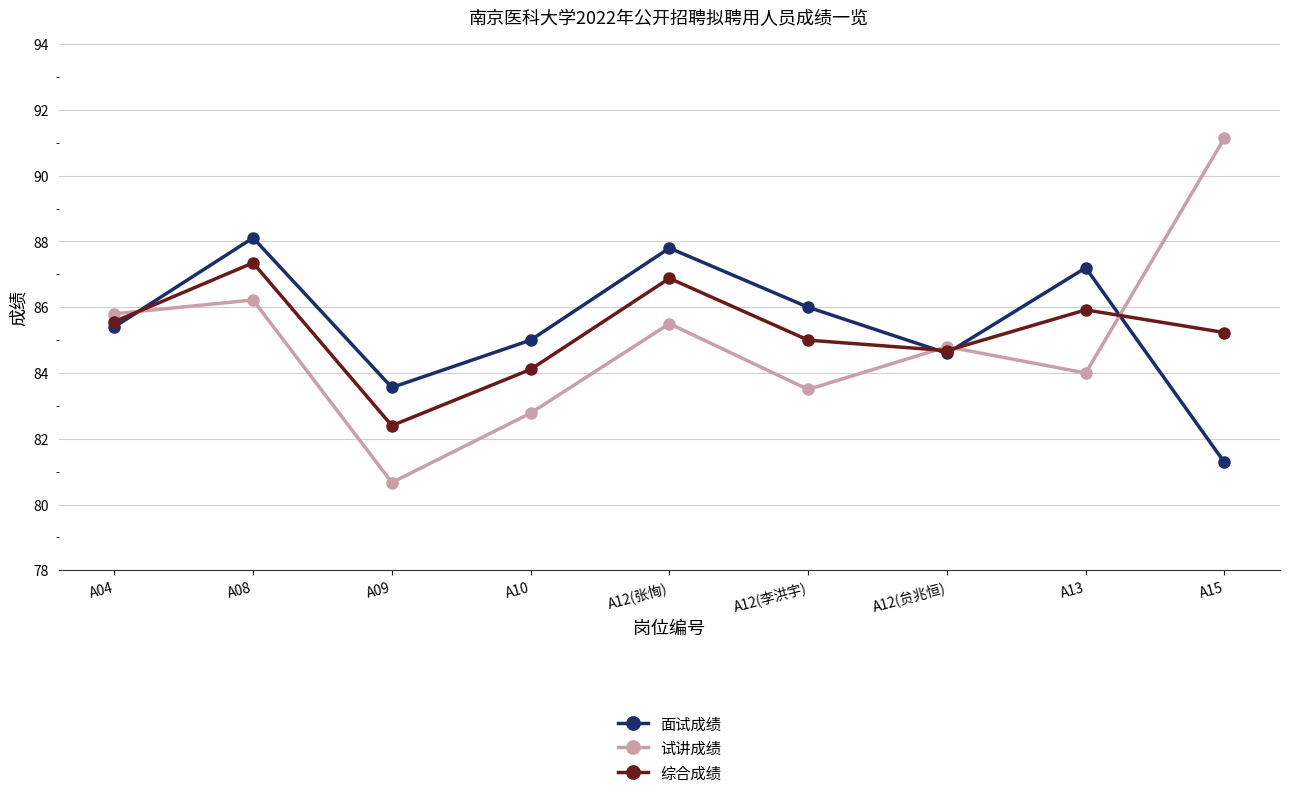

Does the chart have visible grid lines?

Yes